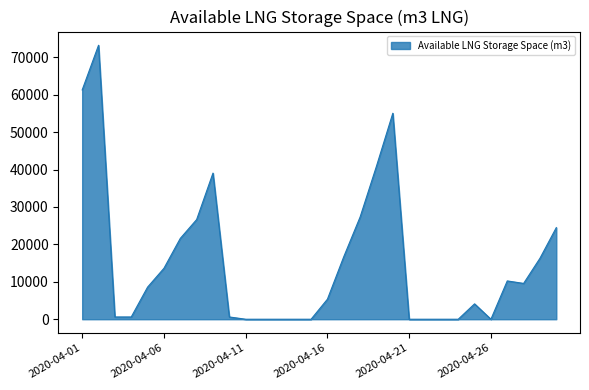

How many lines are shown in the chart?

1